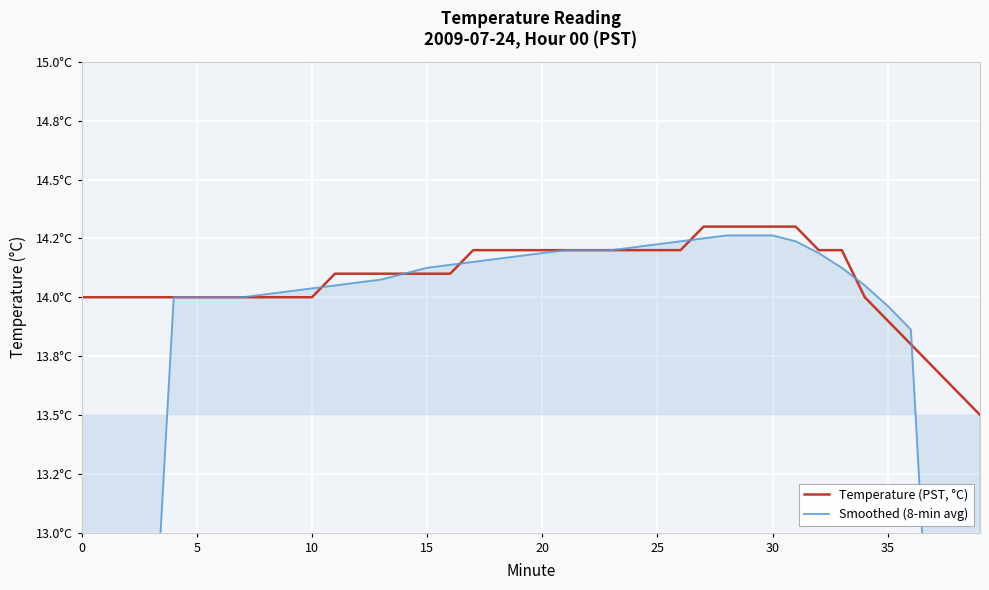

The Temperature (PST, °C) series shows 14.0 at 10. True or false?

True